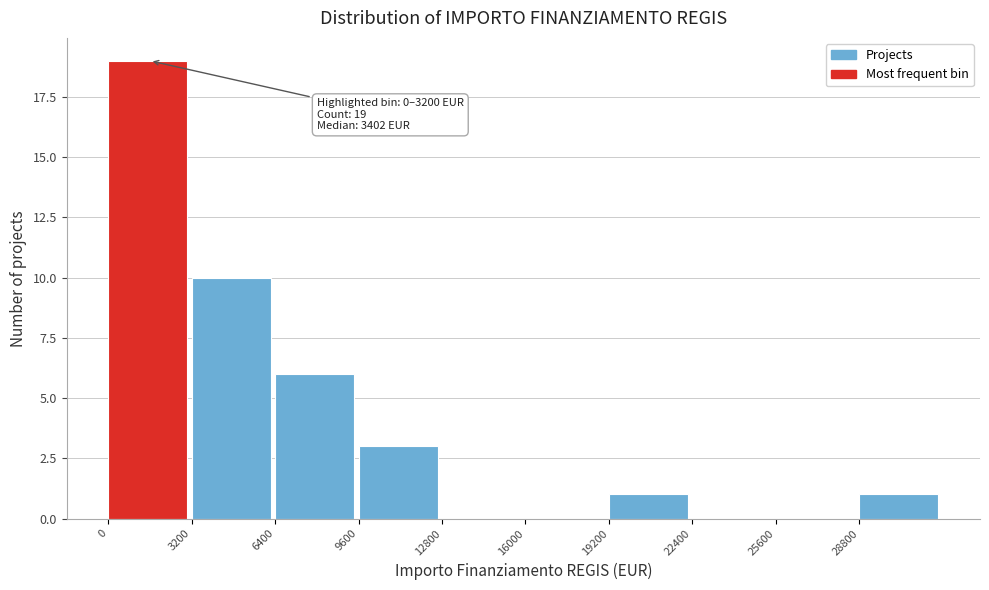

Over which range of the x-axis is the bar tallest?

0 to 3200